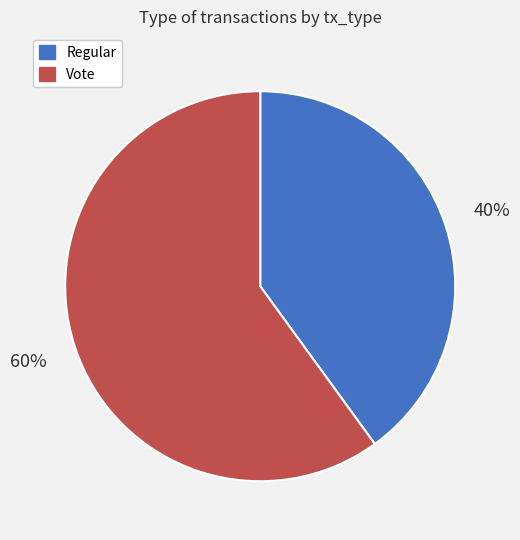

To the nearest percent, what portion does Vote represent?

60%